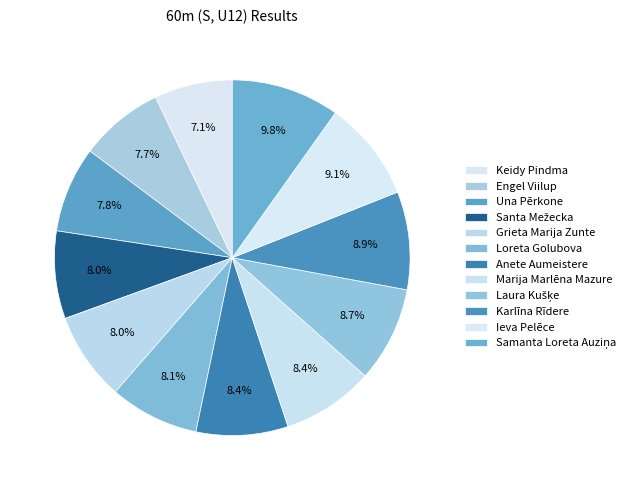

To the nearest percent, what is the average slice percentage?

8%